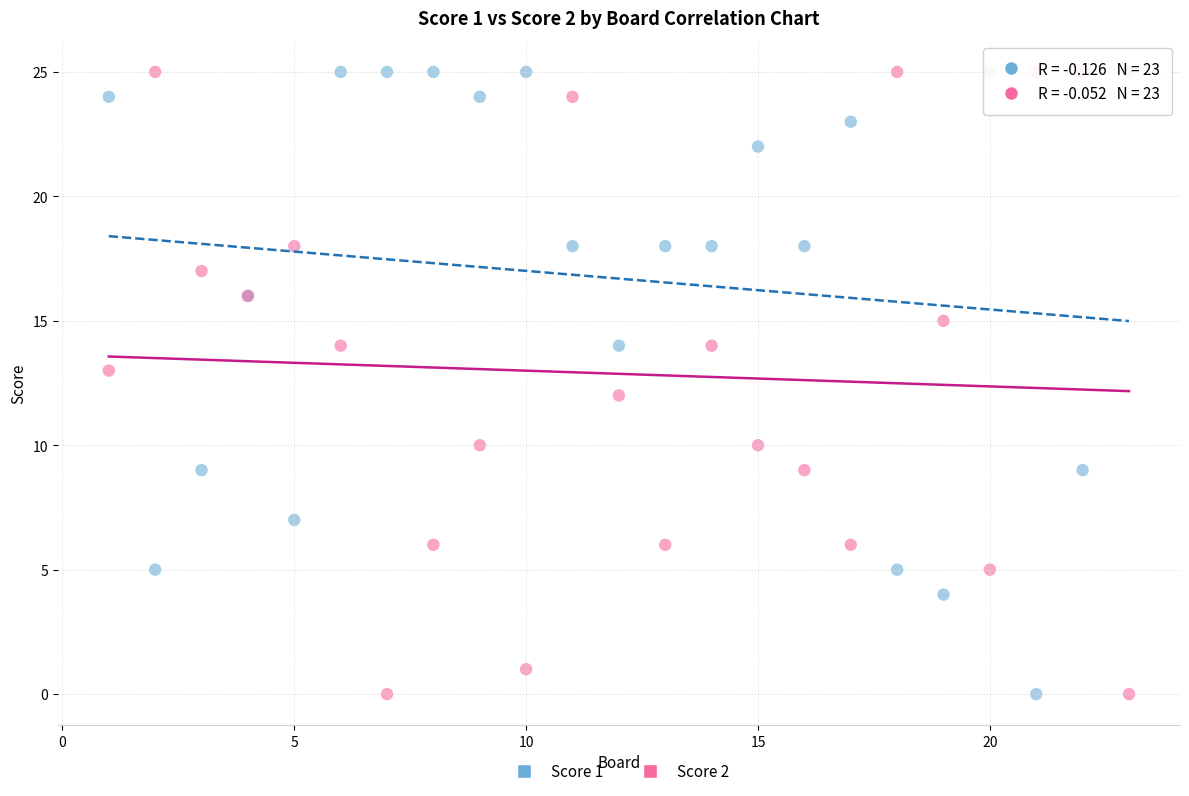

What is the X range (max minus min) for the scatter plot?

22